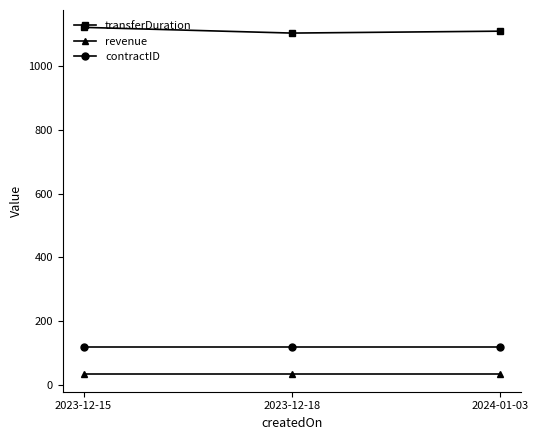

Reading right to left, extract all data points from this chart.

transferDuration: 1111	1105	1123
revenue: 32	32	32
contractID: 118	118	118